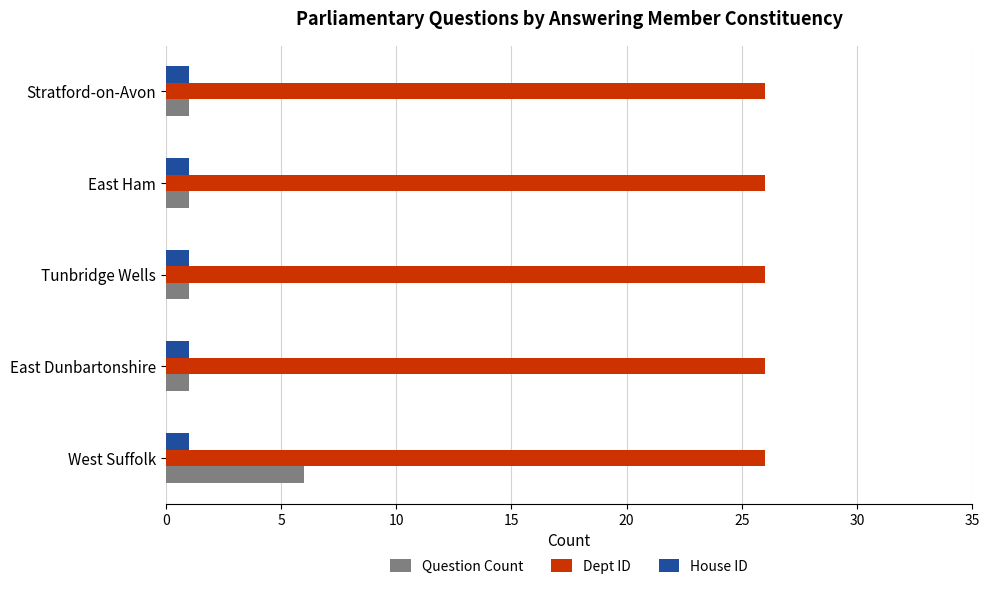

What is the difference between the highest and lowest values at West Suffolk?

25